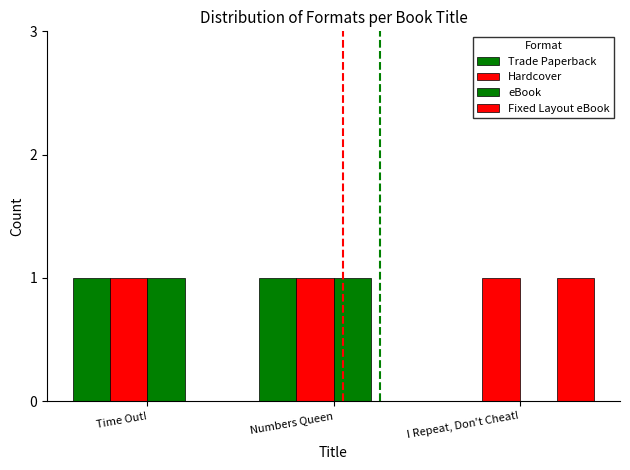

How many groups of bars are there?

3